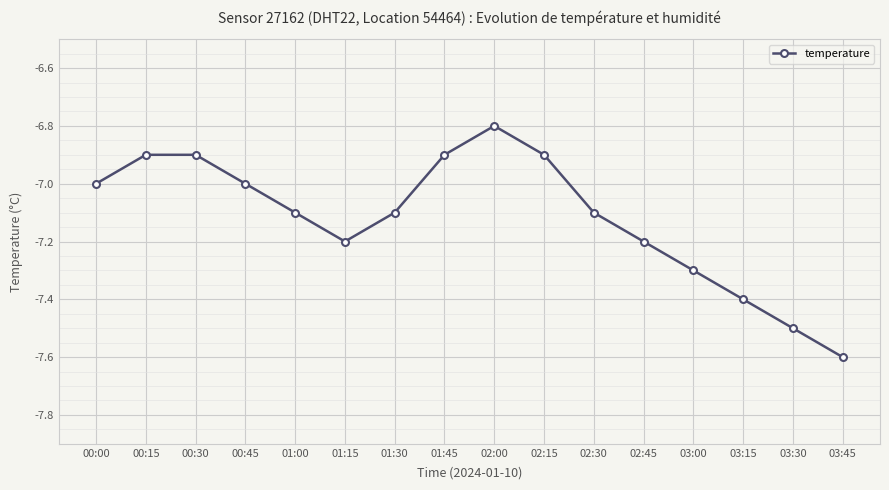

How many categories are shown in the chart?

16